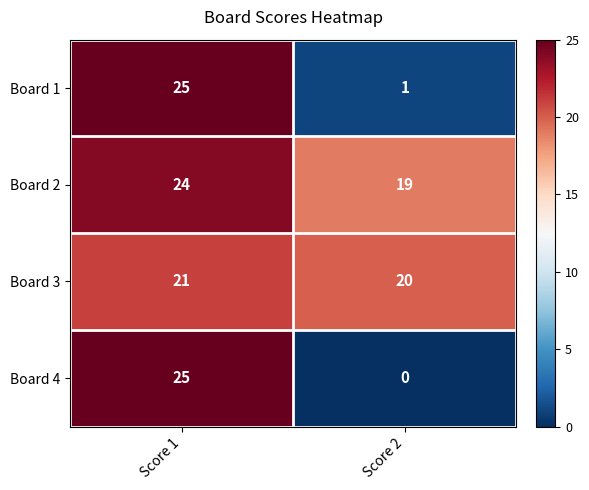

Which series changed the most between Score 1 and Score 2?

Board 4